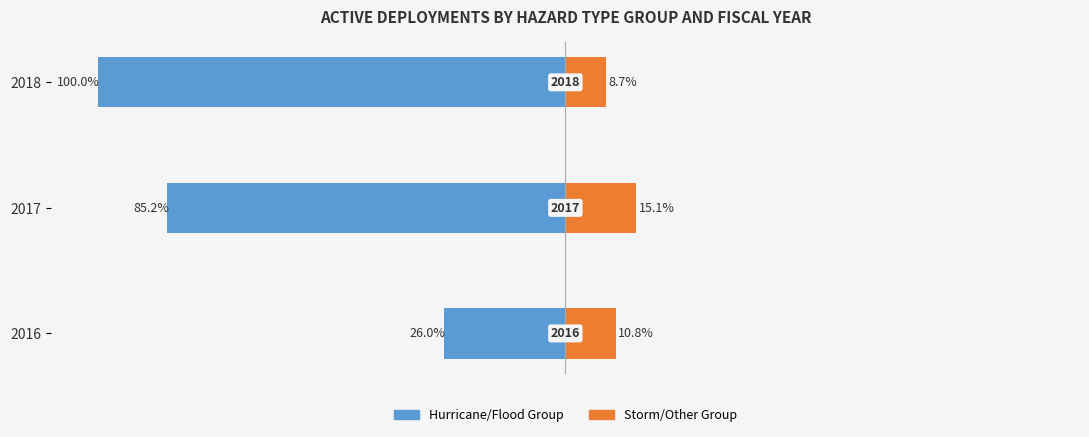

At 2018, list the series in order from largest to smallest.

Storm/Other Group, Hurricane/Flood Group